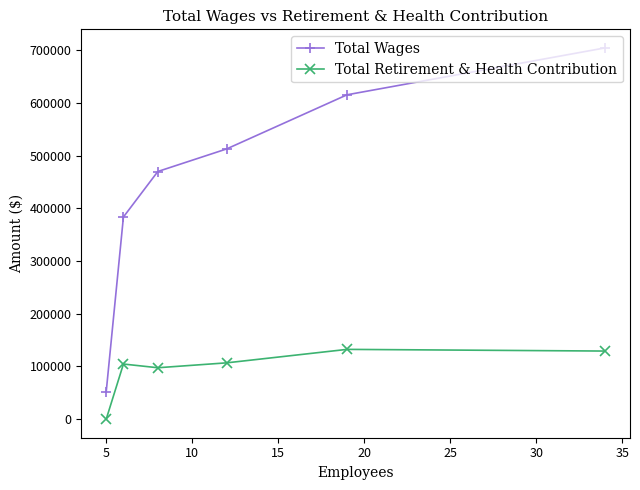

What is the sum of all Total Retirement & Health Contribution values?

570416.6